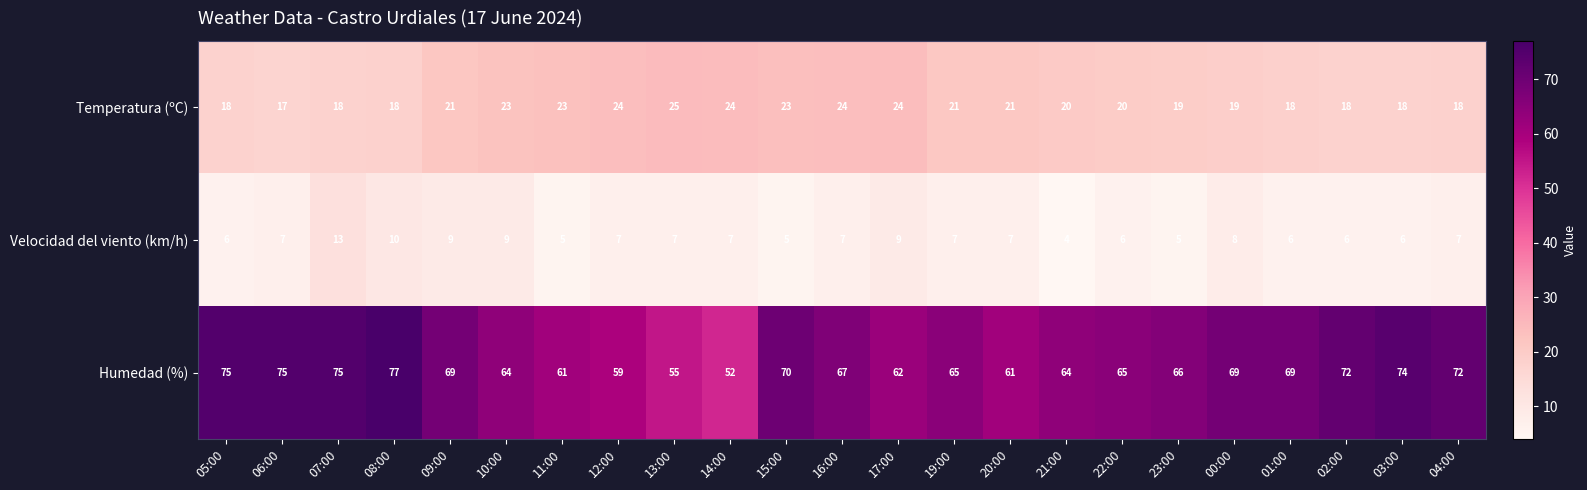

How many Temperatura (ºC) values are between 18 and 23?

17